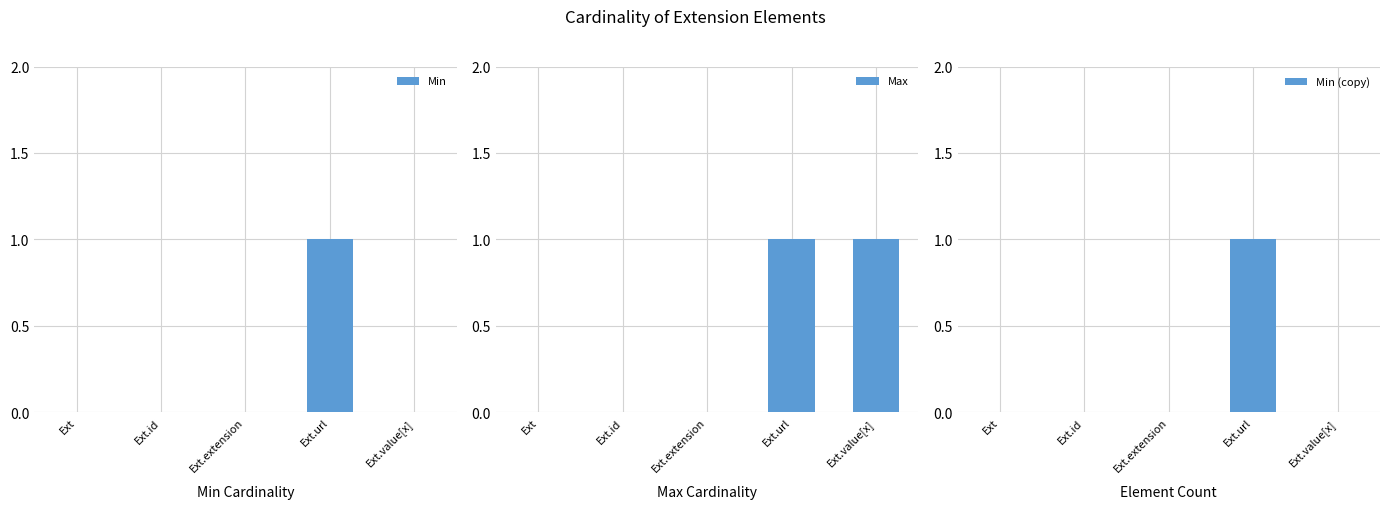

What are all the series names shown in the legend?

Min, Max, Min (copy)